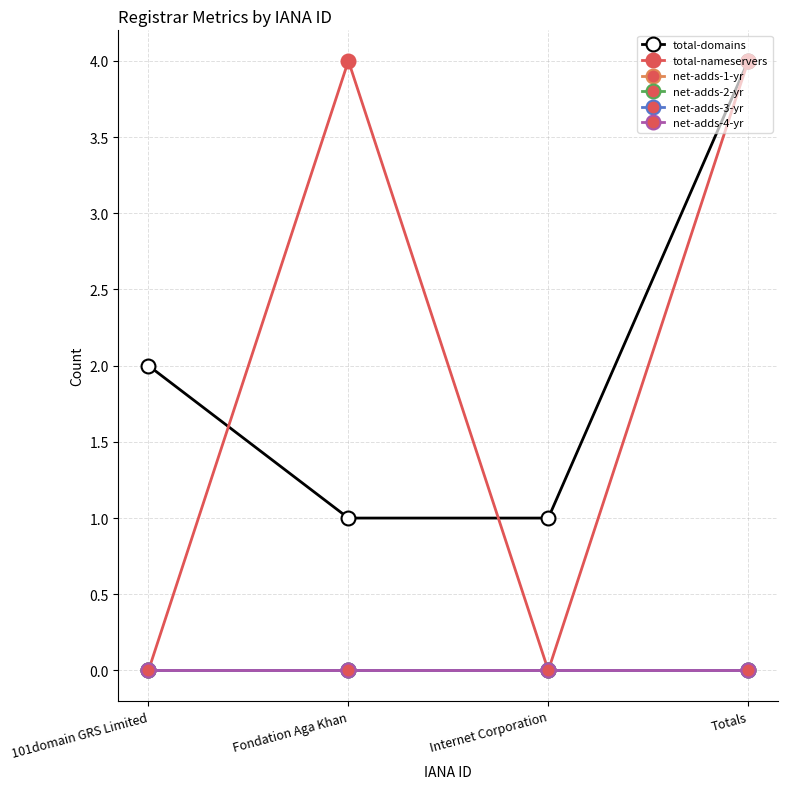

True or false: net-adds-1-yr and net-adds-4-yr intersect in this chart.

False